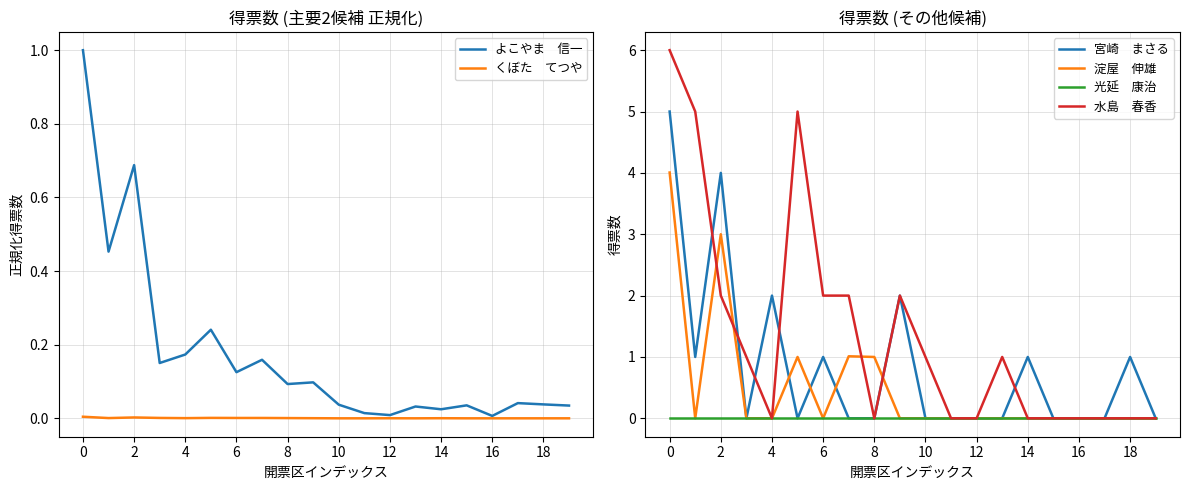

What is the highest value of the 宮崎　まさる series?

5.0